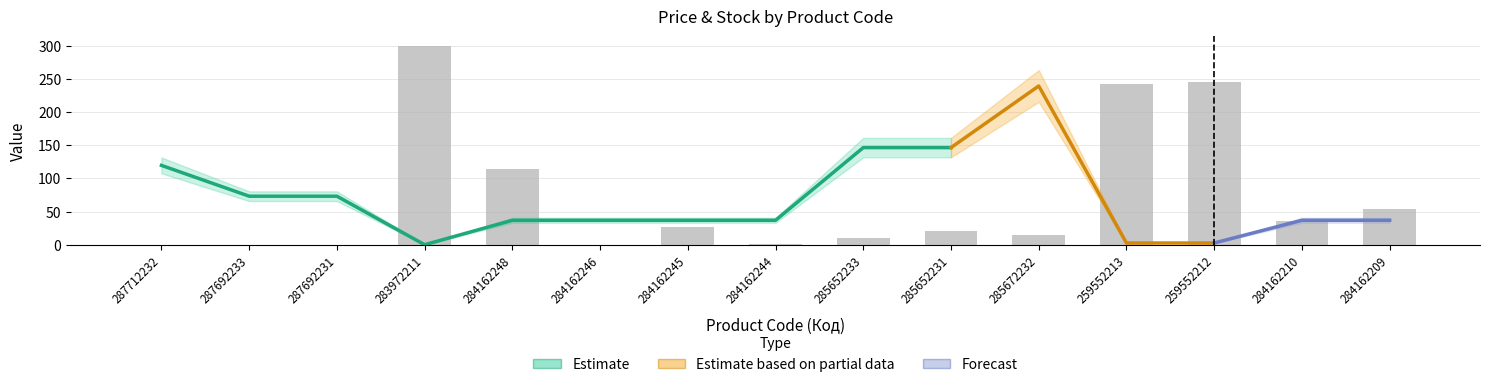

Rank the categories by value from lowest to highest.

287712232, 287692233, 287692231, 284162246, 284162244, 285652233, 285672232, 285652231, 284162245, 284162210, 284162209, 284162248, 259552213, 259552212, 283972211